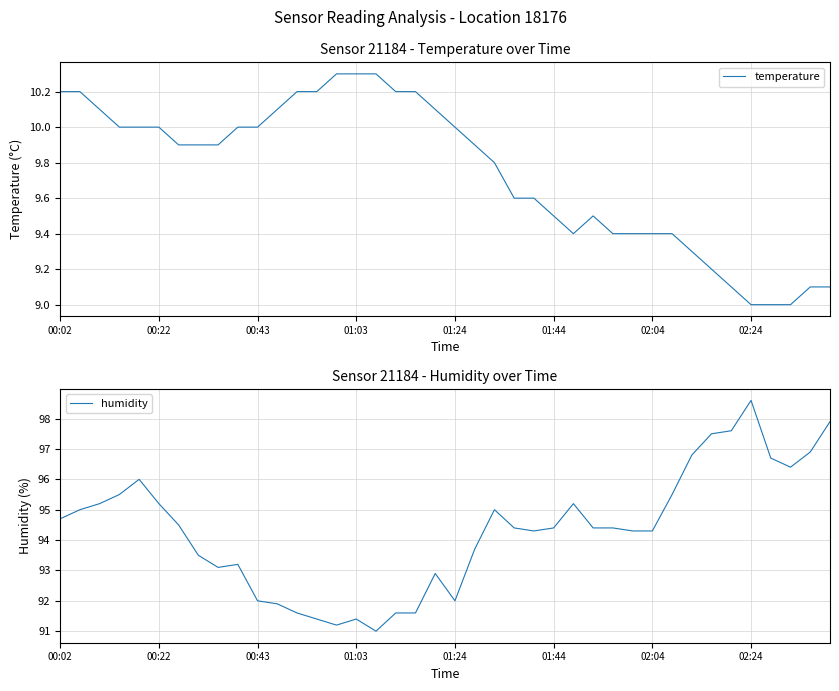

What is the lowest value of the temperature series?

9.0